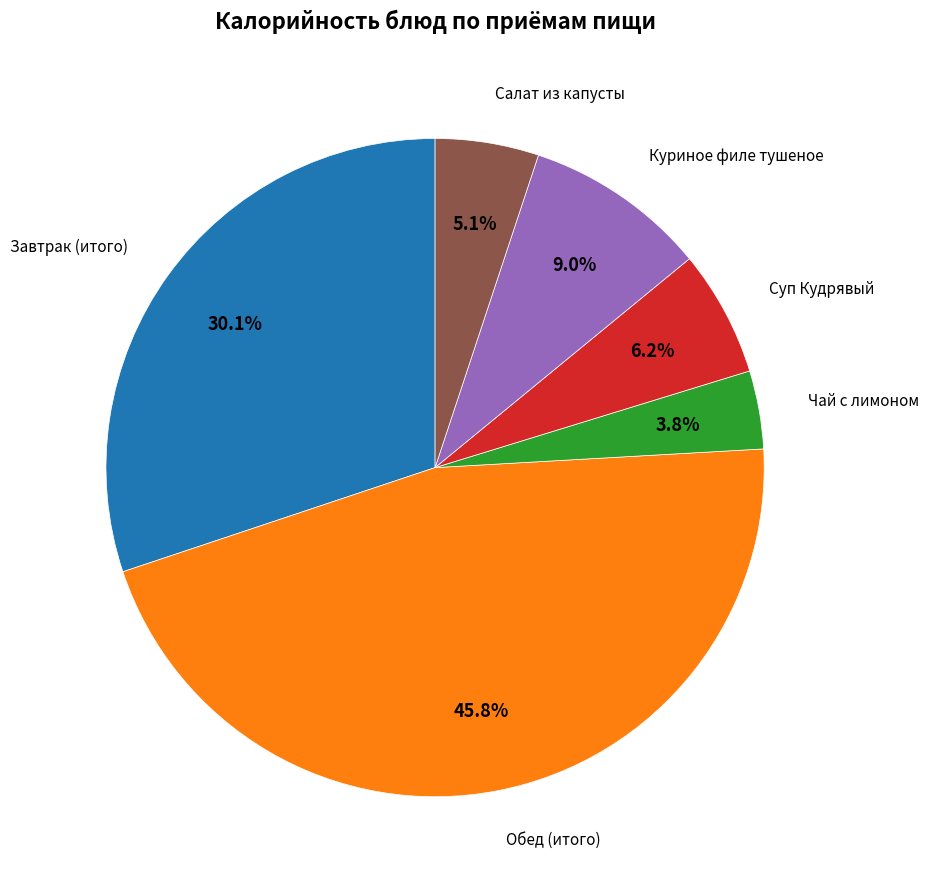

Is there any slice that represents more than half of the pie?

No